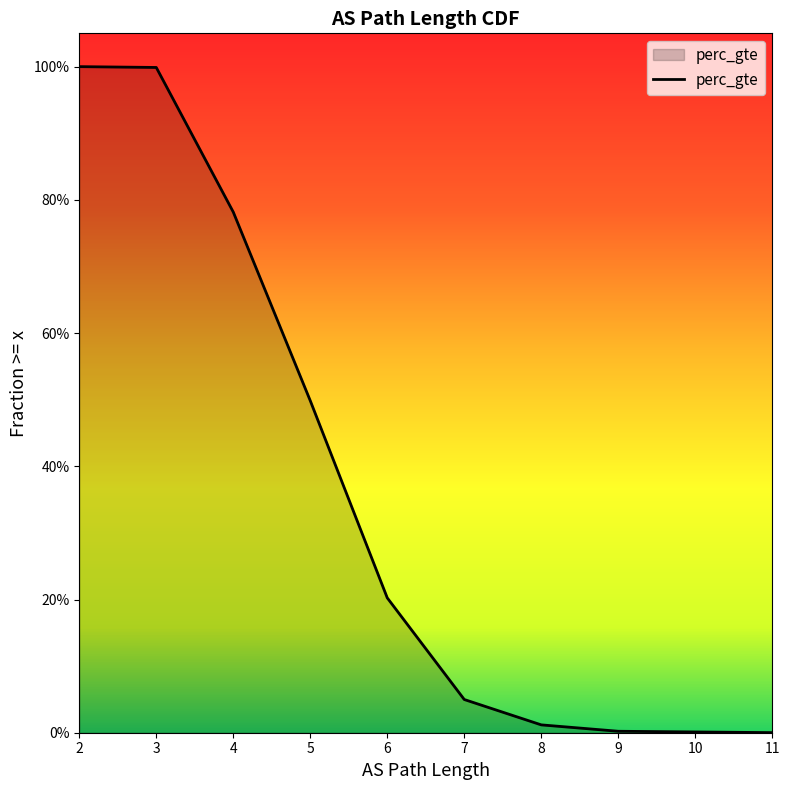

Does the chart have visible grid lines?

No